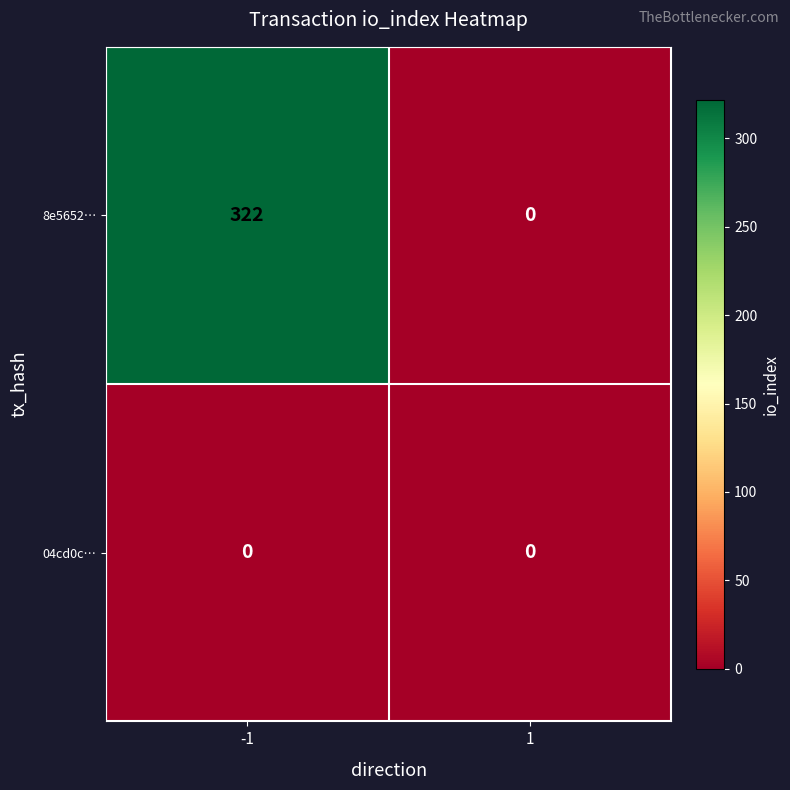

Reading left to right, list all the values displayed in this chart.

8e5652…: -1=322	1=0
04cd0c…: -1=0	1=0